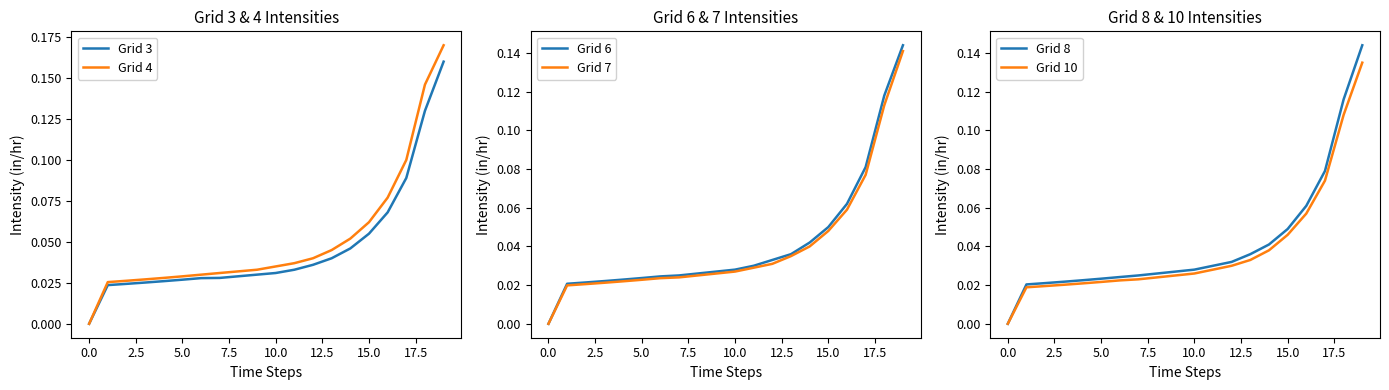

Rank the series by their maximum value, from lowest to highest.

Grid 10, Grid 7, Grid 6, Grid 8, Grid 3, Grid 4